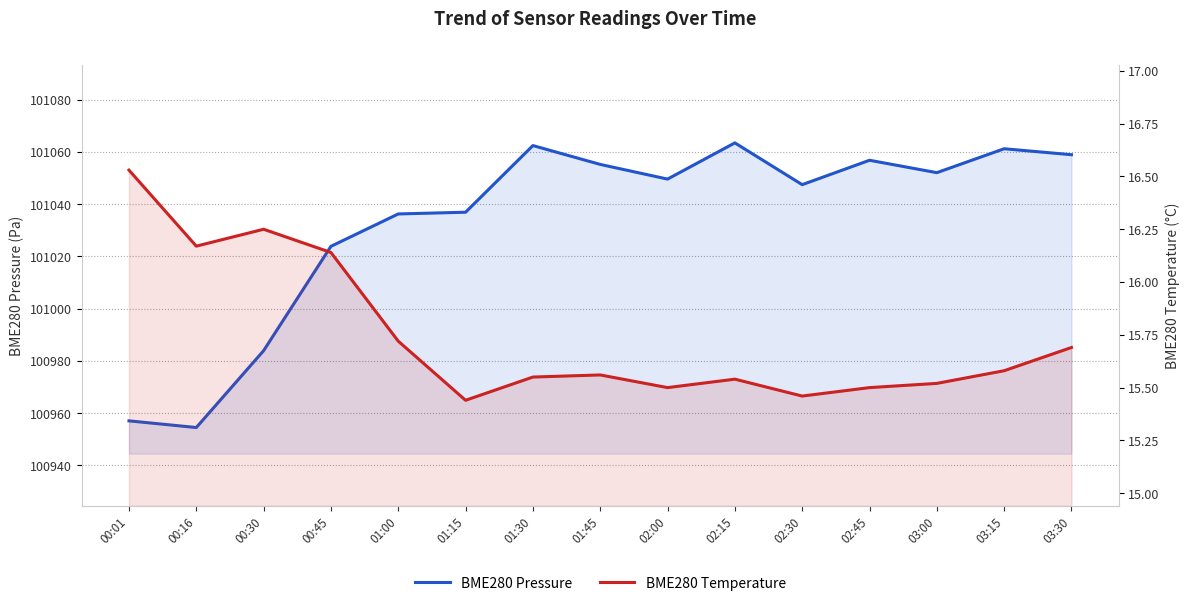

What is the total value across all series at 00:45?

101040.0